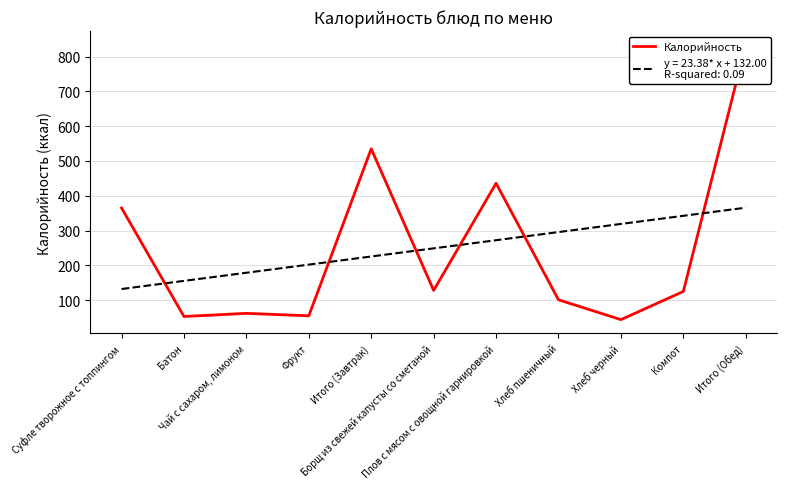

List the labels in order of value, largest first.

Итого (Обед), Итого (Завтрак), Плов с мясом с овощной гарнировкой, Суфле творожное с топпингом, Борщ из свежей капусты со сметаной, Компот, Хлеб пшеничный, Чай с сахаром, лимоном, Фрукт, Батон, Хлеб черный